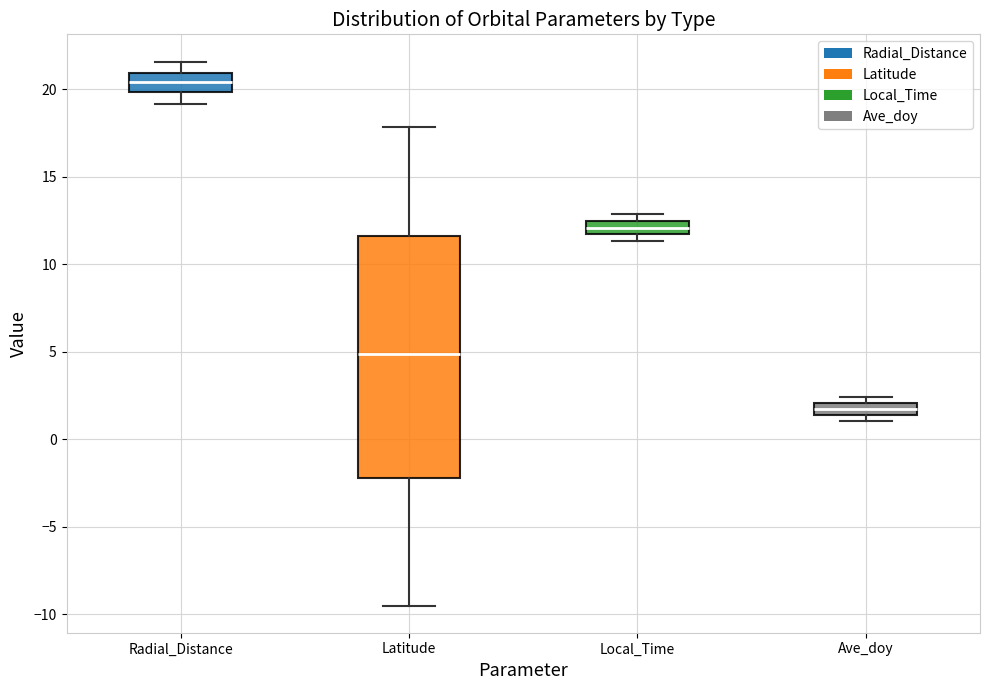

Which box's median line is the lowest?

Ave_doy